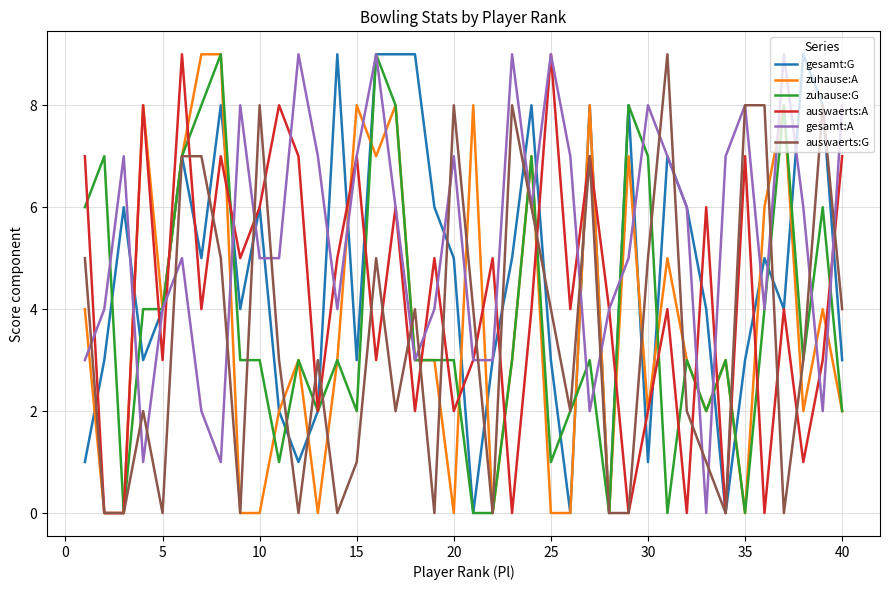

Which series has the largest total across all categories?

gesamt:A